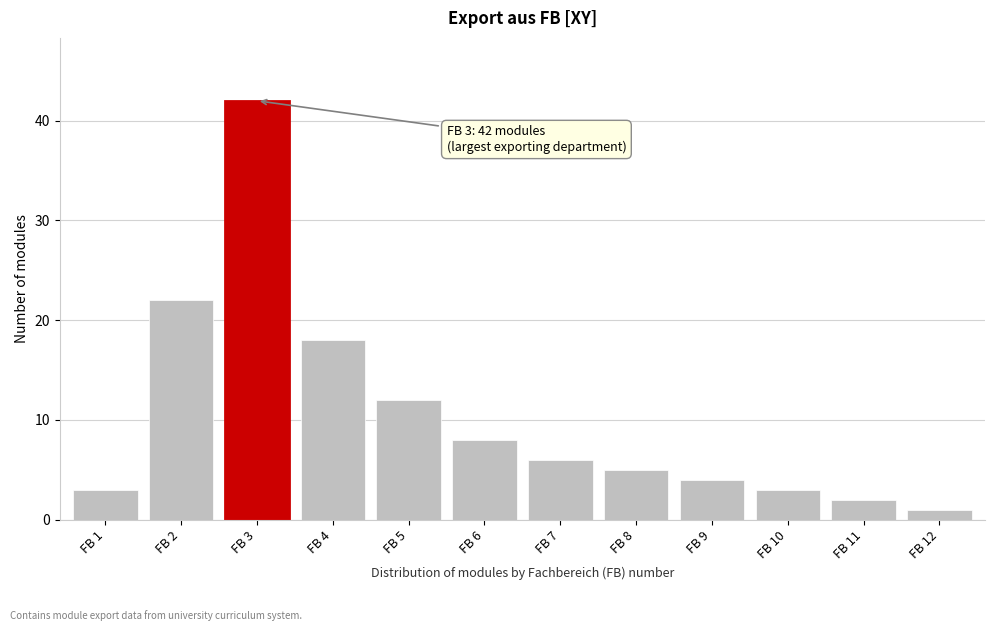

Reading left to right, extract all data points from this chart.

FB 1=3	FB 2=22	FB 3=42	FB 4=18	FB 5=12	FB 6=8	FB 7=6	FB 8=5	FB 9=4	FB 10=3	FB 11=2	FB 12=1